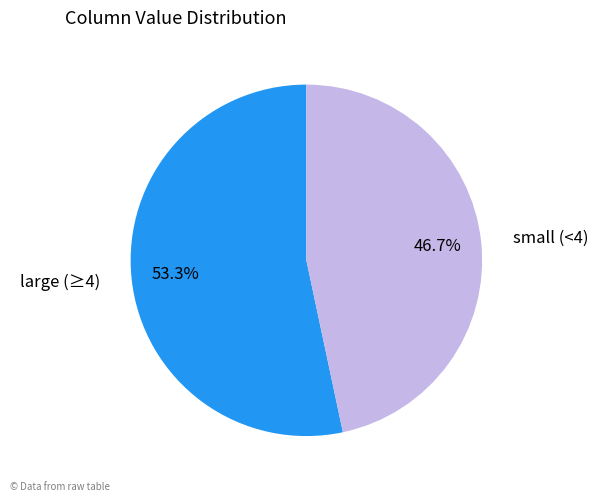

What is the majority slice?

large (≥4)